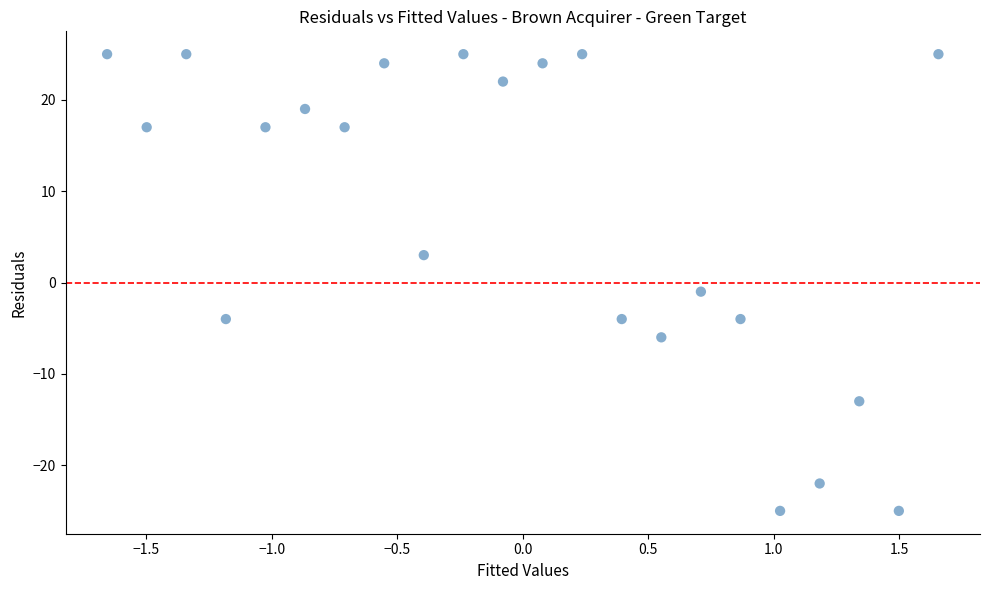

What is the range of Y values (max minus min)?

50